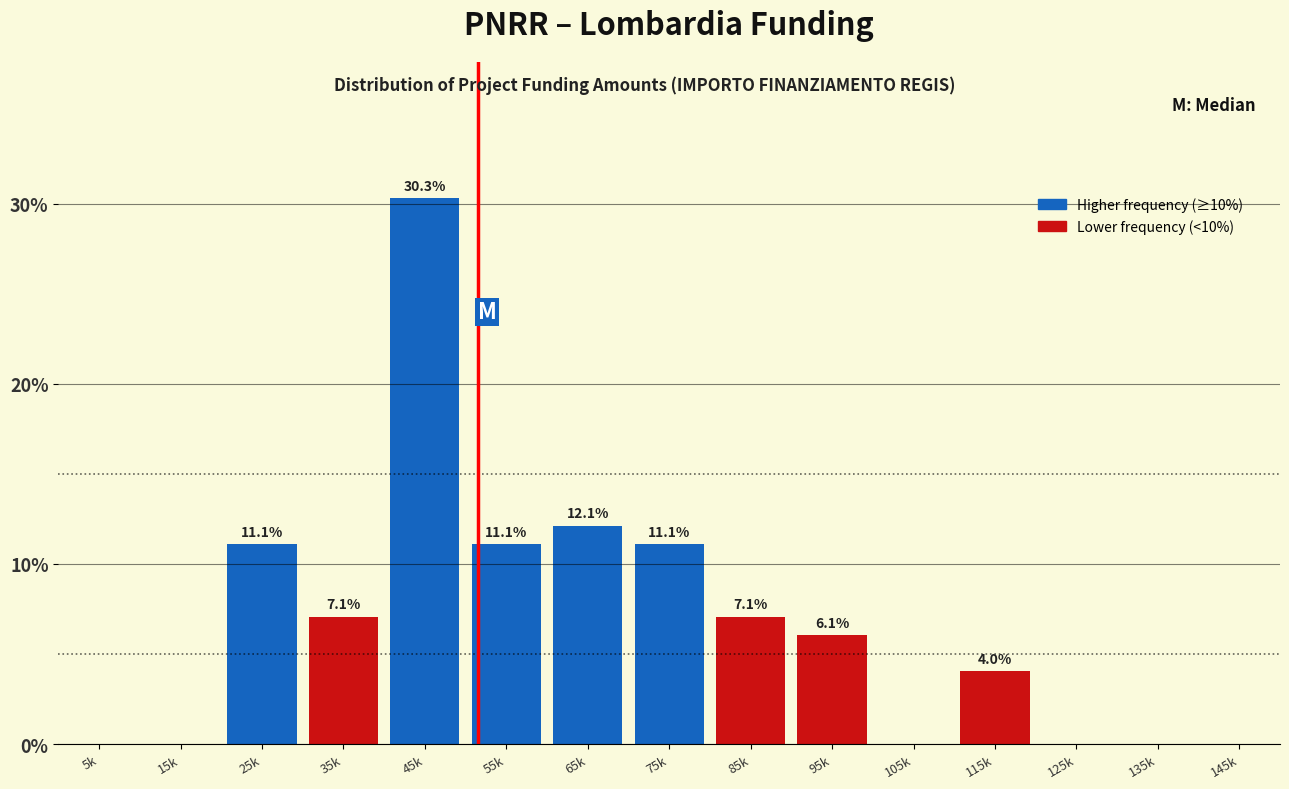

Reading left to right, list all the values displayed in this chart.

5k=0.0	15k=0.0	25k=11.1	35k=7.1	45k=30.3	55k=11.1	65k=12.1	75k=11.1	85k=7.1	95k=6.1	105k=0.0	115k=4.0	125k=0.0	135k=0.0	145k=0.0